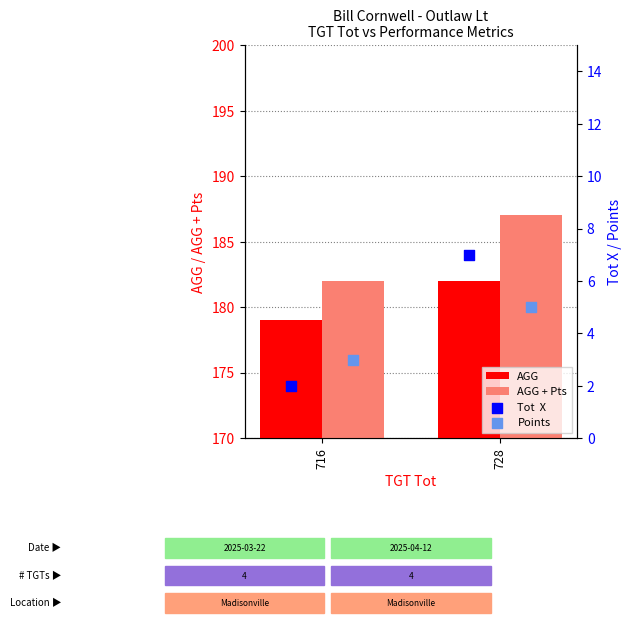

What is the sum of the AGG values at 716 and 728?

361